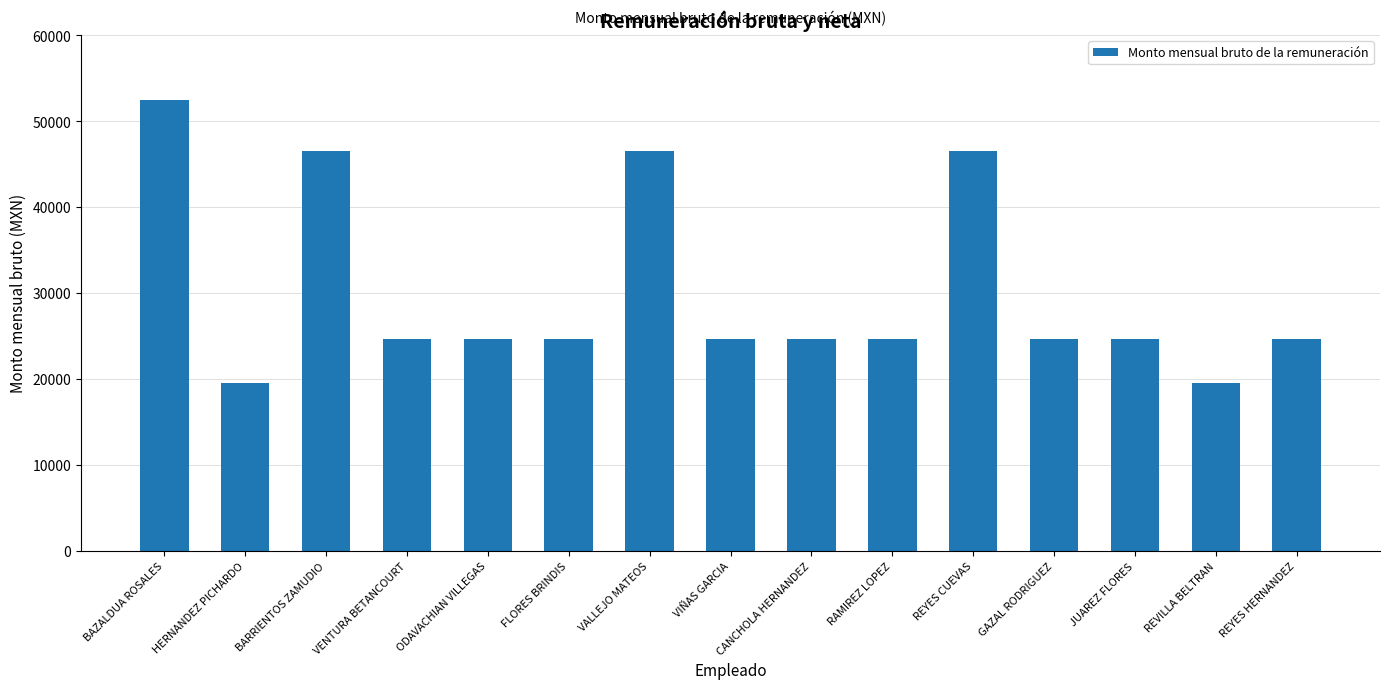

The chart shows a value of 52430 at BAZALDUA ROSALES. True or false?

True